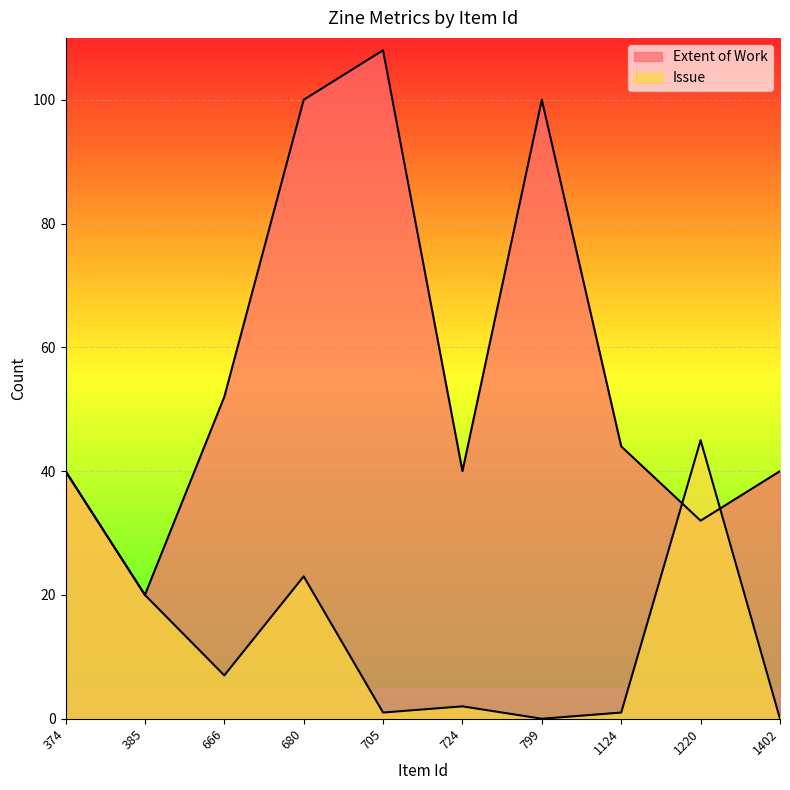

At which category does Issue reach its first local peak?

680